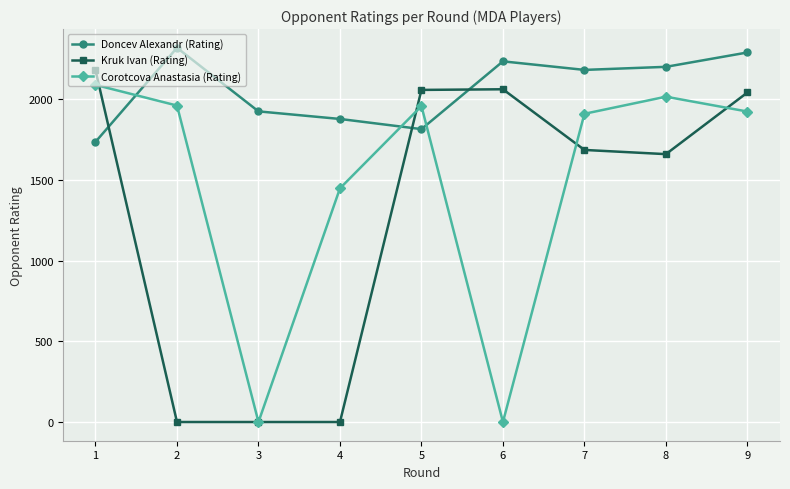

At 8, list the series in order from smallest to largest.

Kruk Ivan (Rating), Corotcova Anastasia (Rating), Doncev Alexandr (Rating)